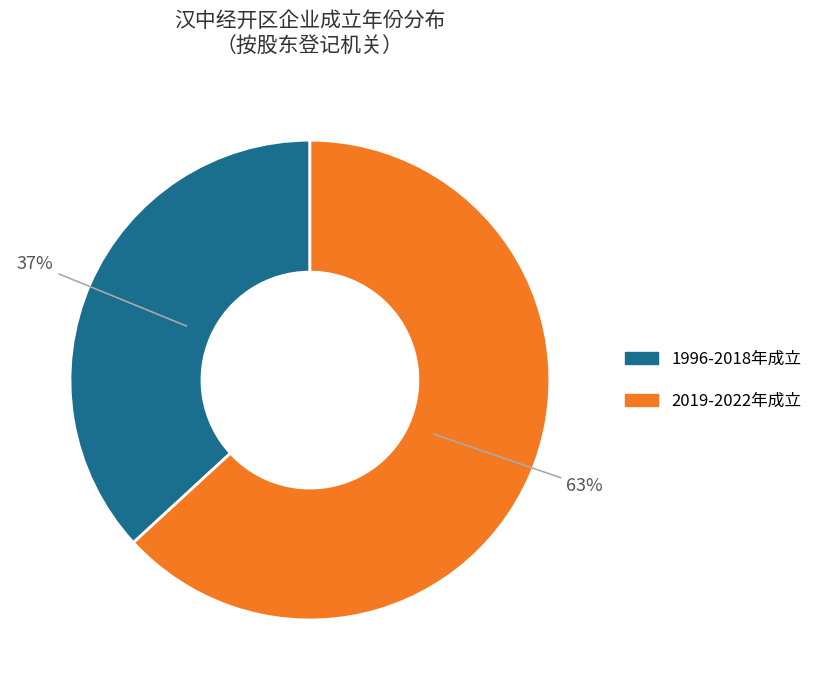

Is there a majority slice in this chart?

Yes